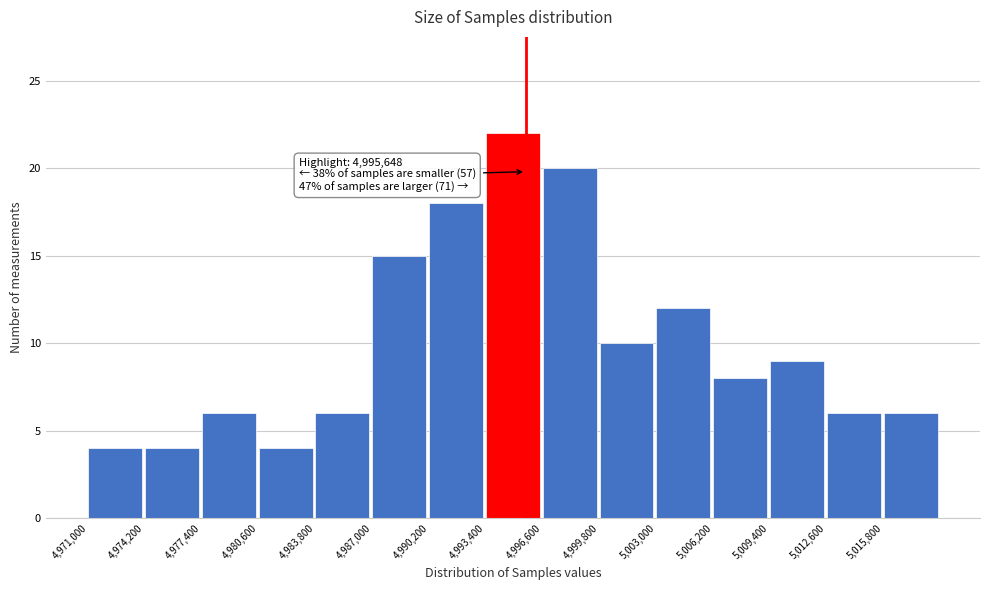

Over which range of the x-axis is the bar tallest?

4993400 to 4996600